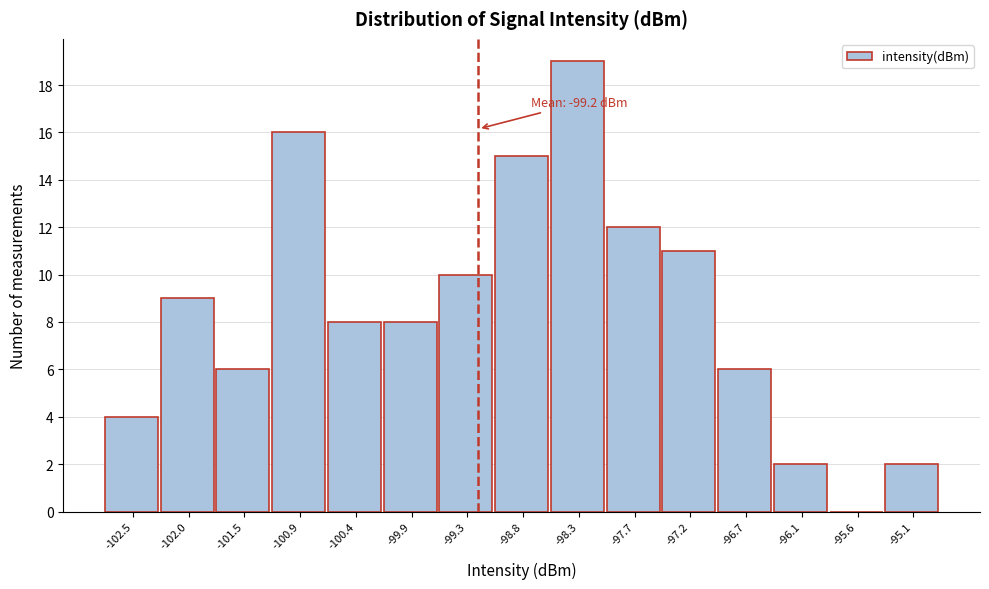

Which range on the x-axis has the tallest bar?

-98.5 to -98.0